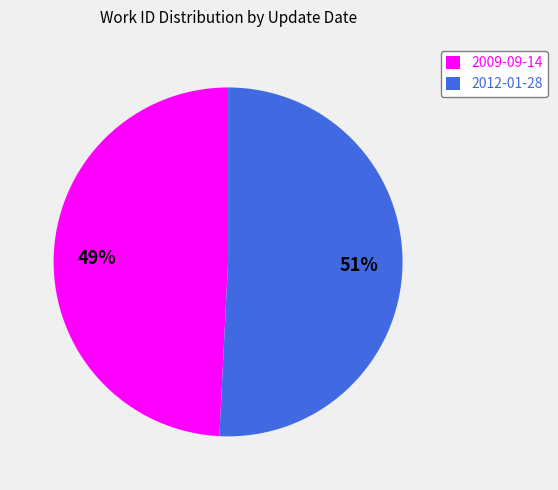

What is the majority slice?

2012-01-28